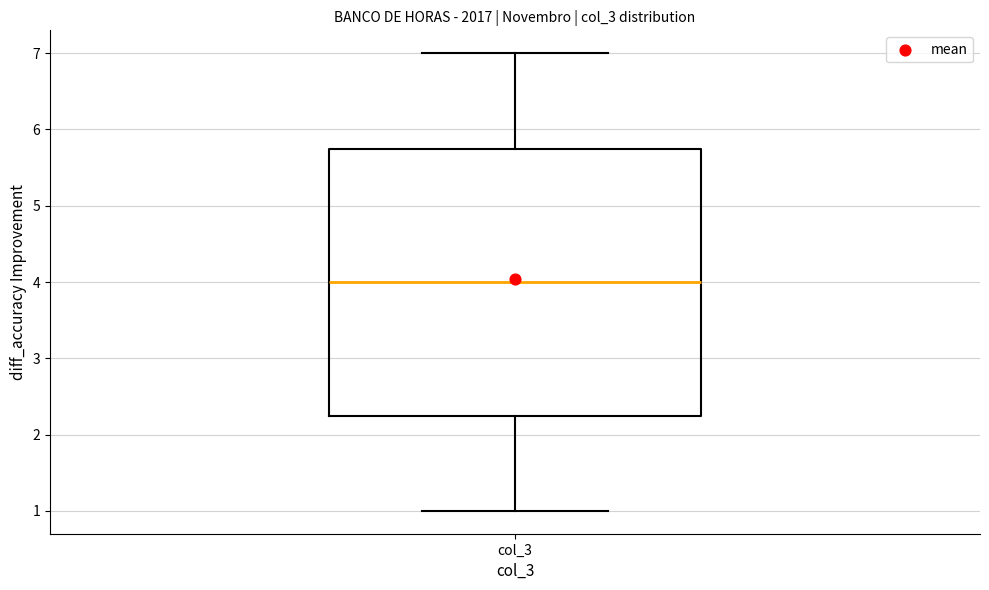

Where does the median line of the box for col_3 sit on the y-axis? The values are not printed on the chart, so give them approximately, as read against the axis.

4.0